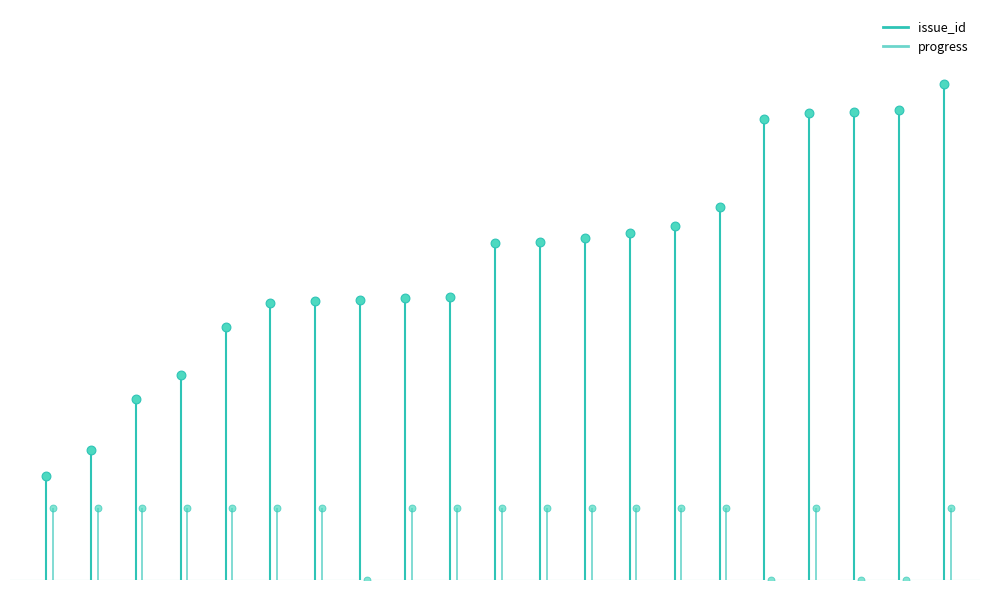

At how many categories does at least one series exceed 99?

19